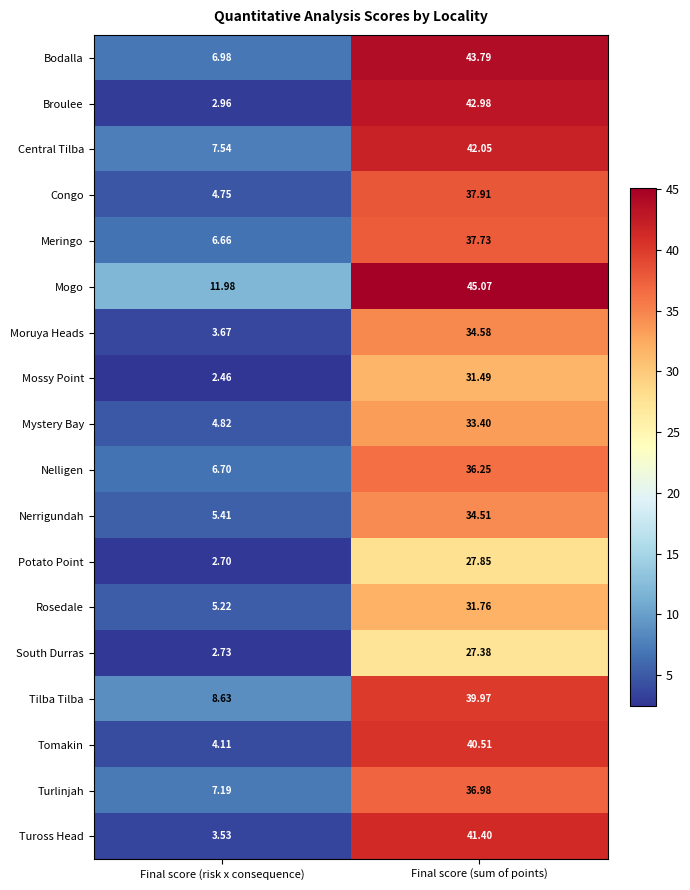

Which series has the largest range (max minus min)?

Broulee